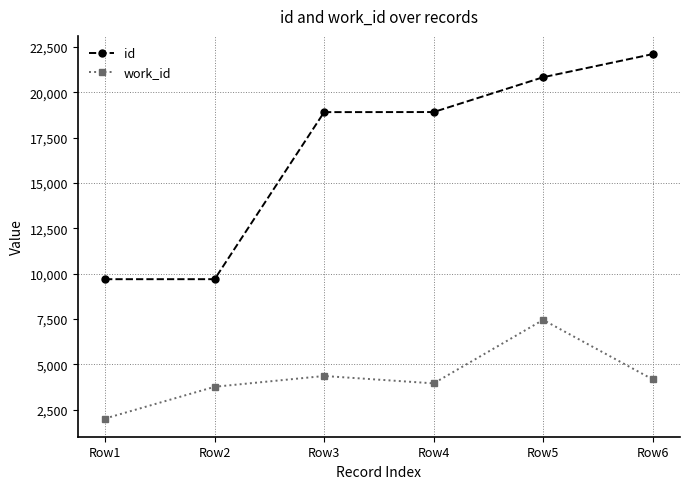

Is this an area chart (filled region under the line)?

No